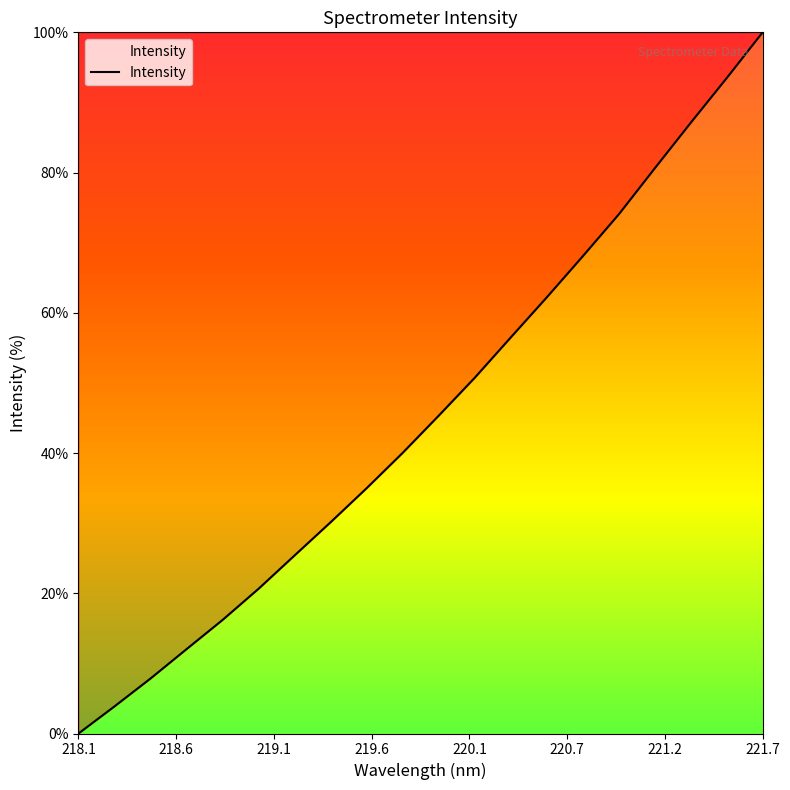

What is the greatest value displayed?

100.0